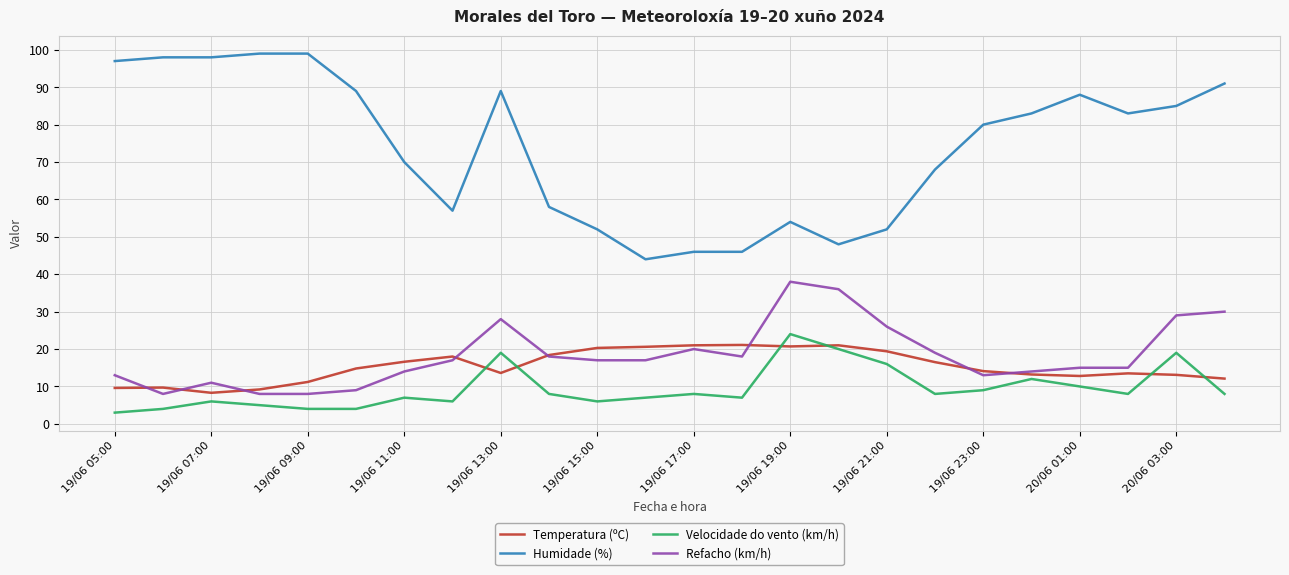

Does the chart have visible grid lines?

Yes